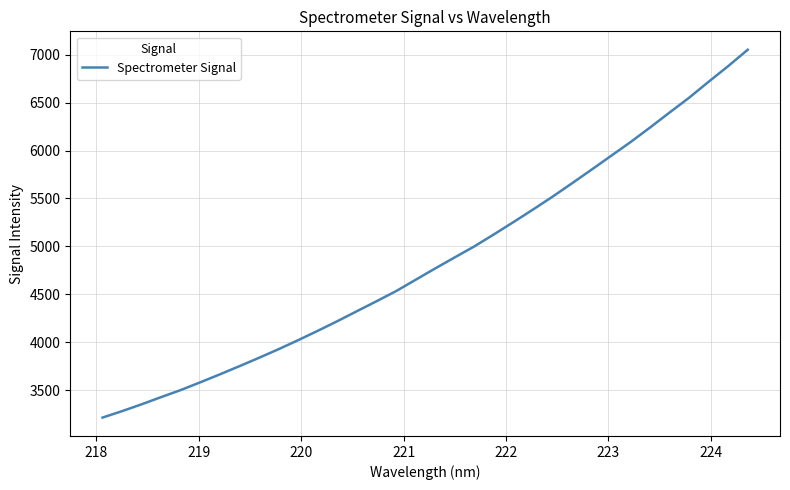

What is the difference between the maximum and minimum values?

3837.8